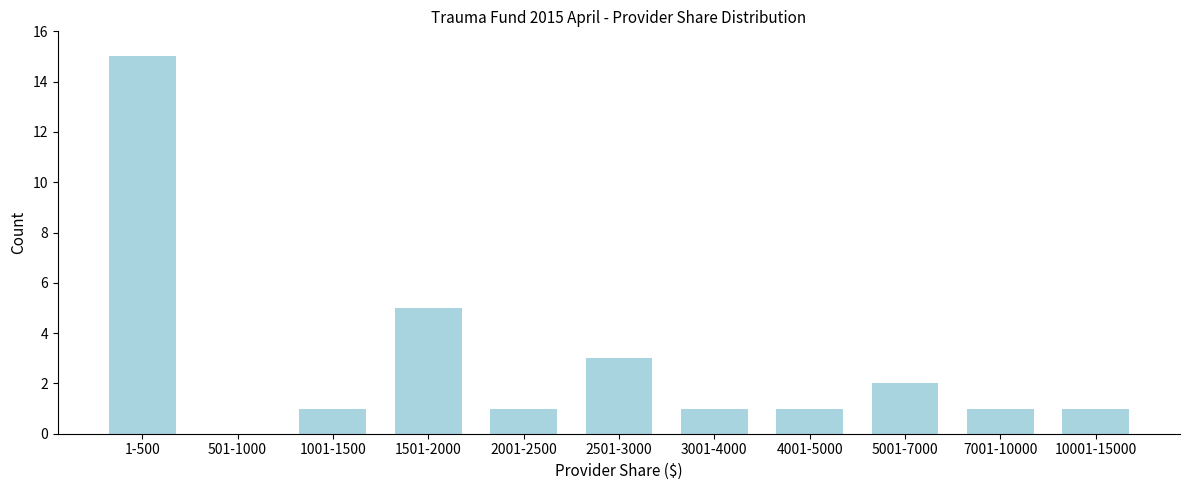

Reading left to right, what are all the values shown in this chart?

1-500=15	501-1000=0	1001-1500=1	1501-2000=5	2001-2500=1	2501-3000=3	3001-4000=1	4001-5000=1	5001-7000=2	7001-10000=1	10001-15000=1